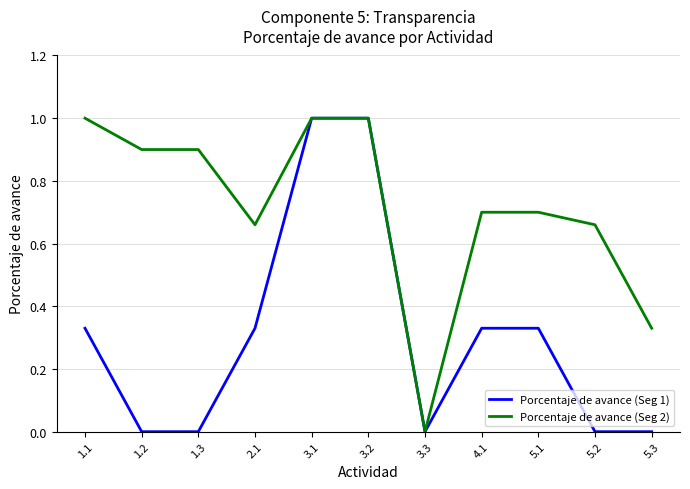

What is the highest value of the Porcentaje de avance (Seg 1) series?

1.0